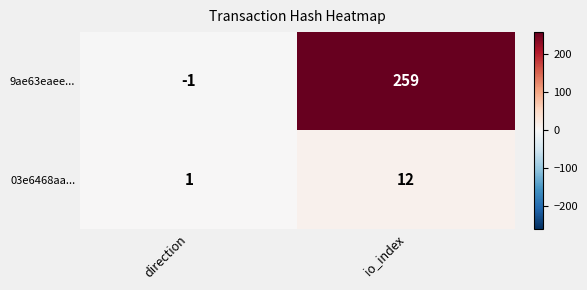

List the series in order of their overall mean, lowest first.

03e6468aa..., 9ae63eaee...